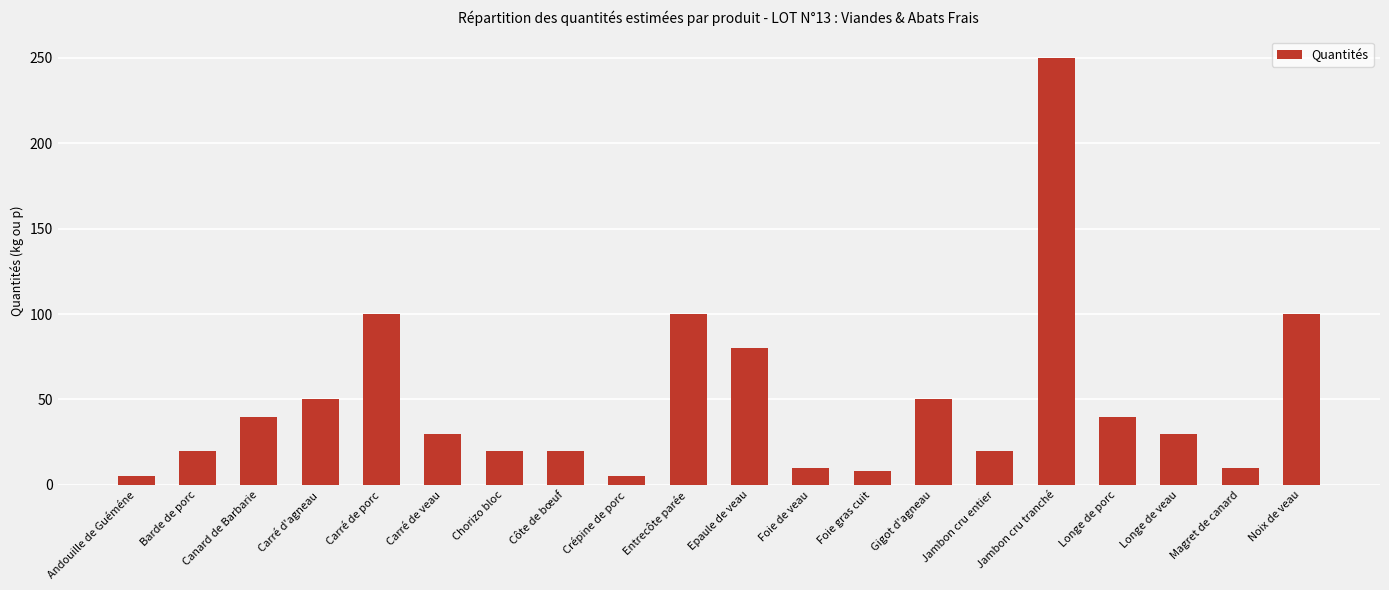

Reading left to right, list all the values displayed in this chart.

5	20	40	50	100	30	20	20	5	100	80	10	8	50	20	250	40	30	10	100